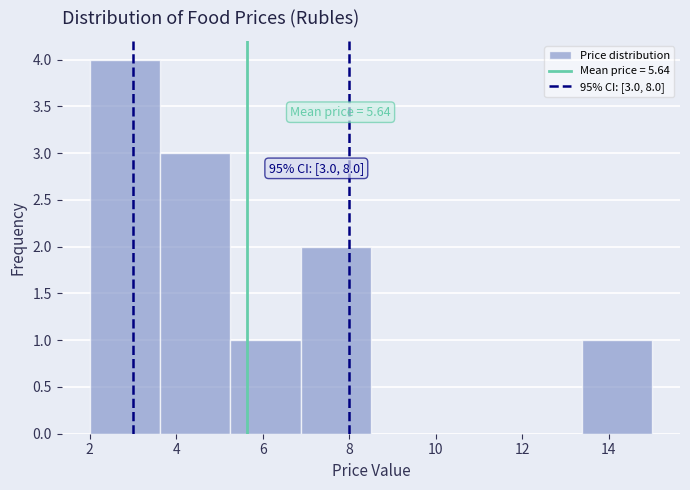

Over which range of the x-axis is the bar tallest?

2.0 to 3.6